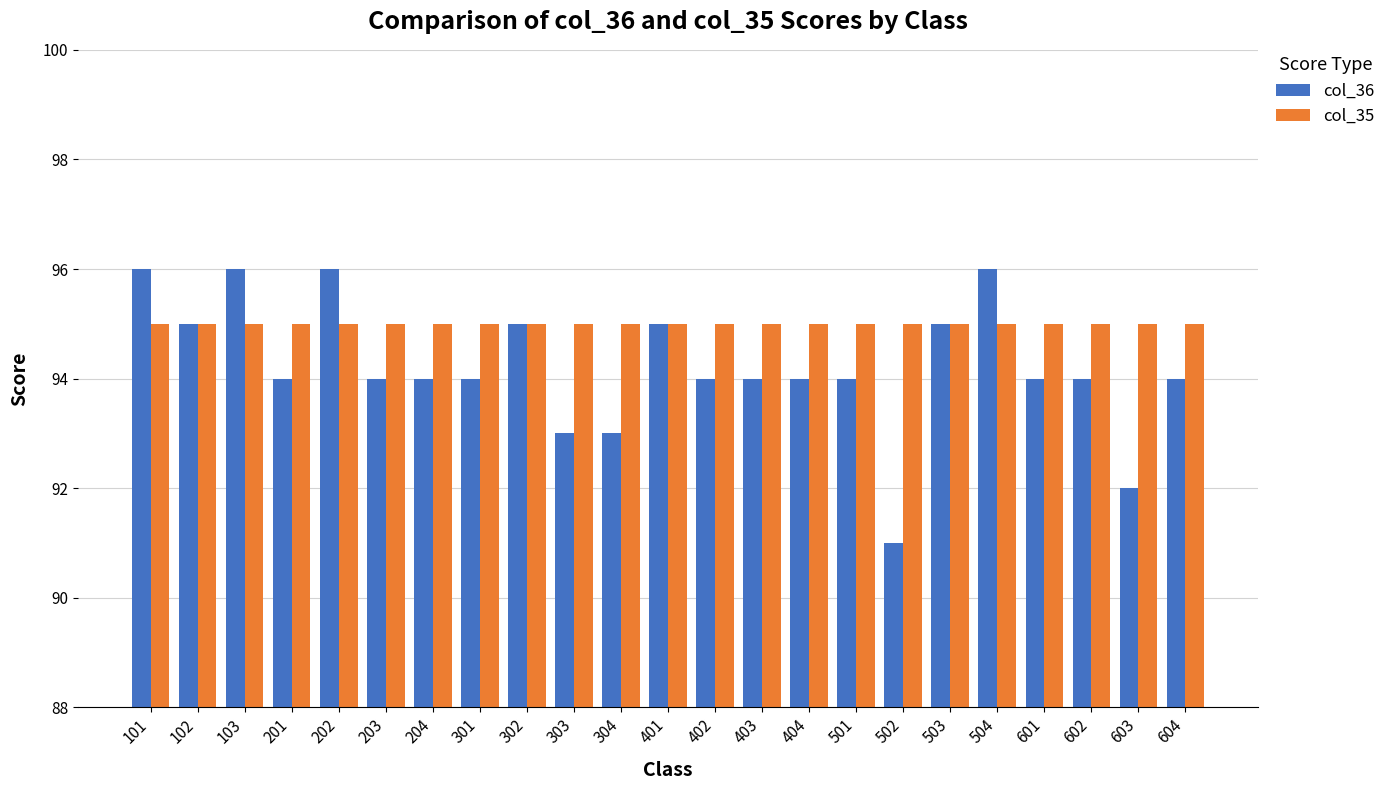

Which series has the widest spread of values?

col_36